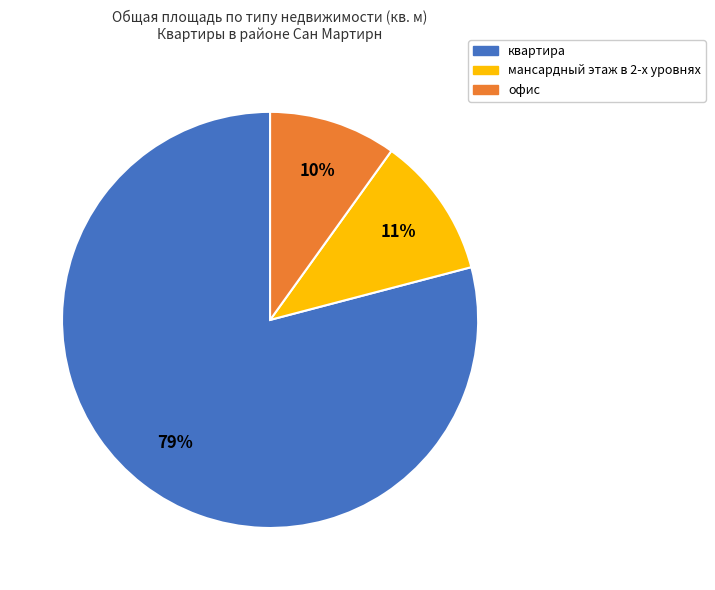

Does any single category account for the majority?

Yes